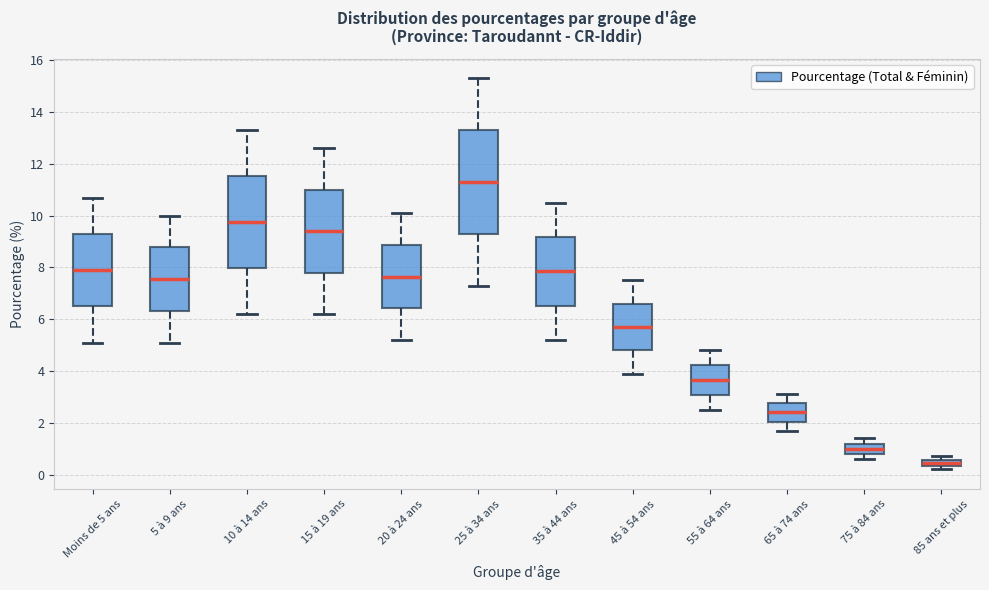

Where does the lower whisker of the box for 65 à 74 ans end on the y-axis? The values are not printed on the chart, so give them approximately, as read against the axis.

1.8